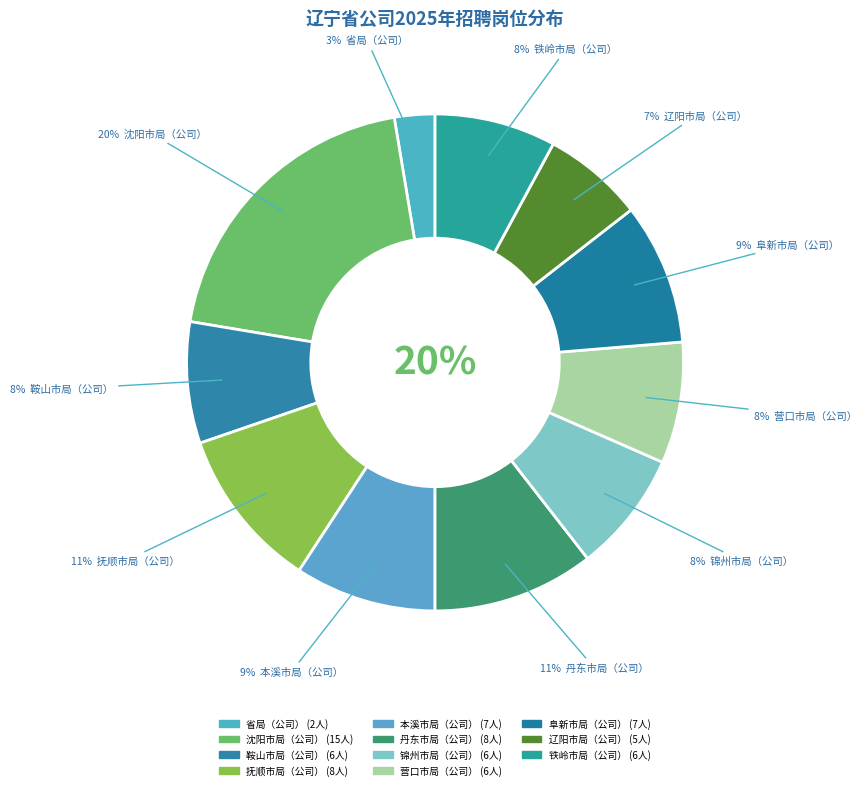

Does 阜新市局（公司） represent more than half of the total?

No